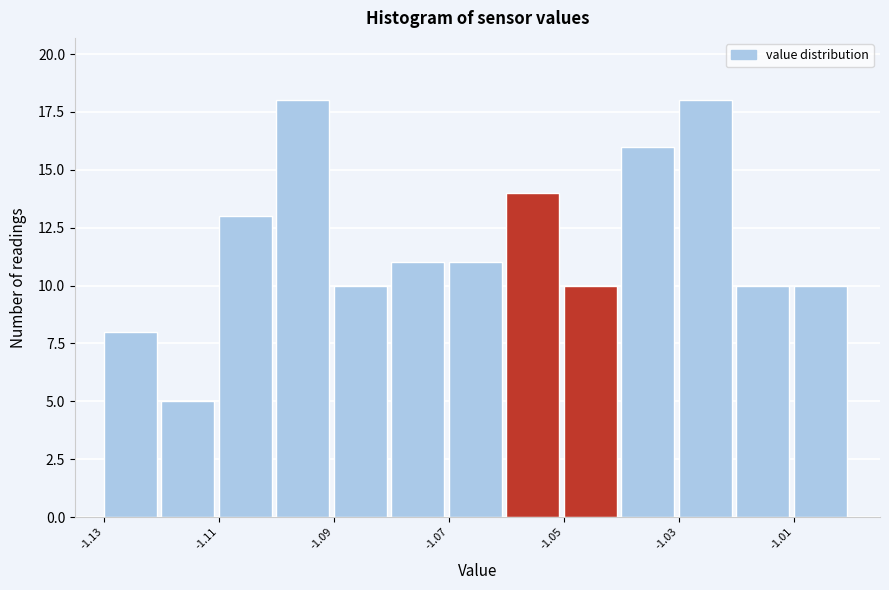

Reading left to right, transcribe this chart: for each bar, give the range it covers on the x-axis and its height. The values are not printed on the chart, so give them approximately, as read against the axis.

-1.13 to -1.12: 8
-1.12 to -1.11: 5
-1.11 to -1.10: 13
-1.10 to -1.09: 18
-1.09 to -1.08: 10
-1.08 to -1.07: 11
-1.07 to -1.06: 11
-1.06 to -1.05: 14
-1.05 to -1.04: 10
-1.04 to -1.03: 16
-1.03 to -1.02: 18
-1.02 to -1.01: 10
-1.01 to -1.00: 10